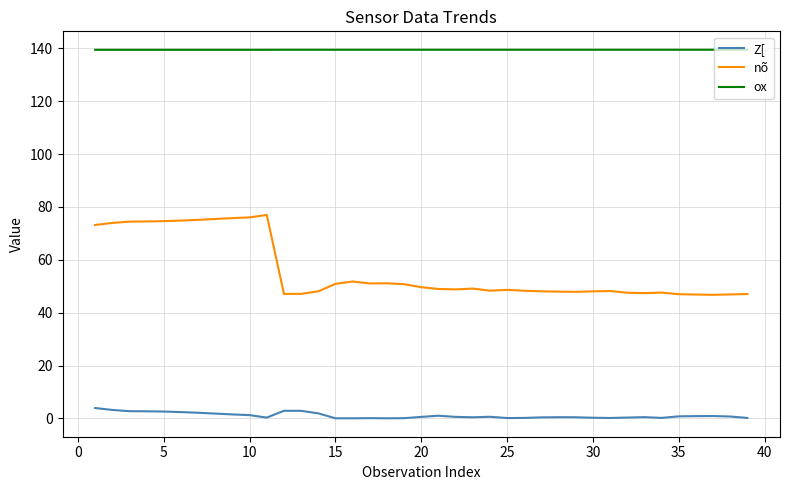

List the series in order of their overall mean, highest first.

ox, nõ, Z[